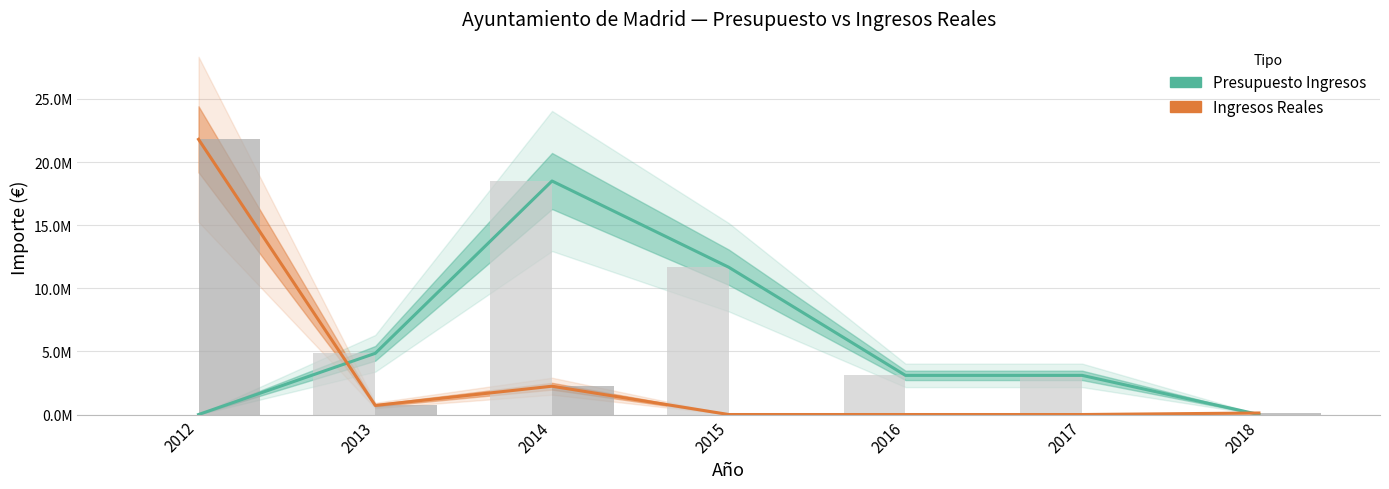

At which label does Ingresos Reales first exceed 121404?

2012